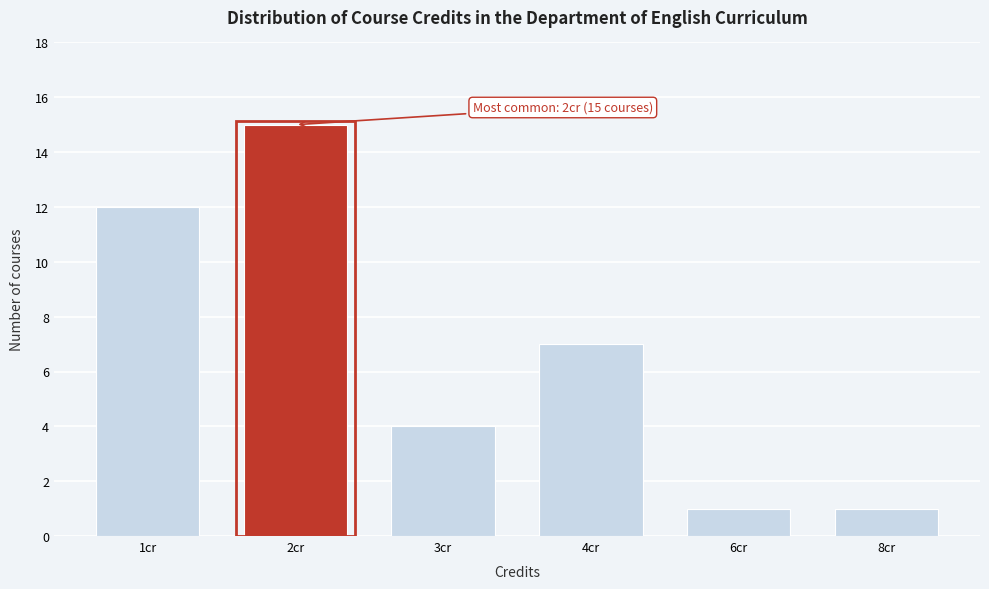

Reading right to left, what are all the values shown in this chart?

8cr=1	6cr=1	4cr=7	3cr=4	2cr=15	1cr=12